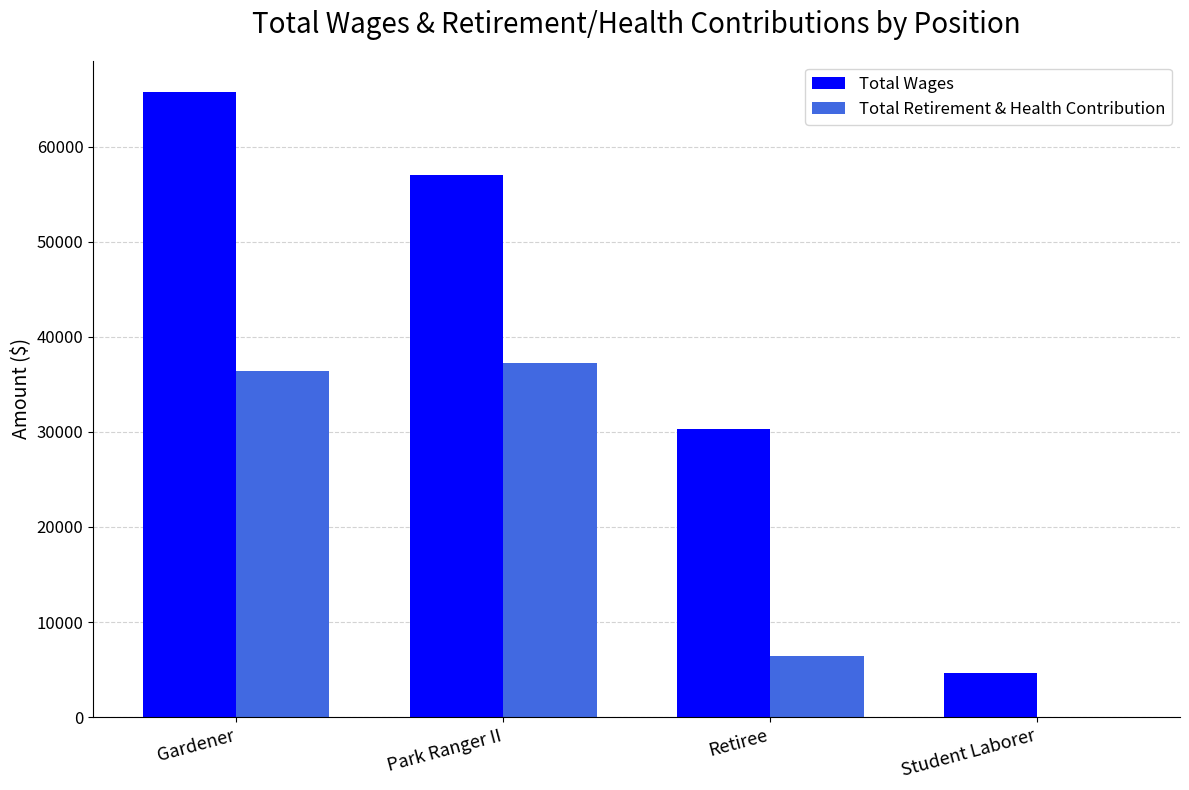

True or false: Total Retirement & Health Contribution has a value of 13113 at Student Laborer.

False